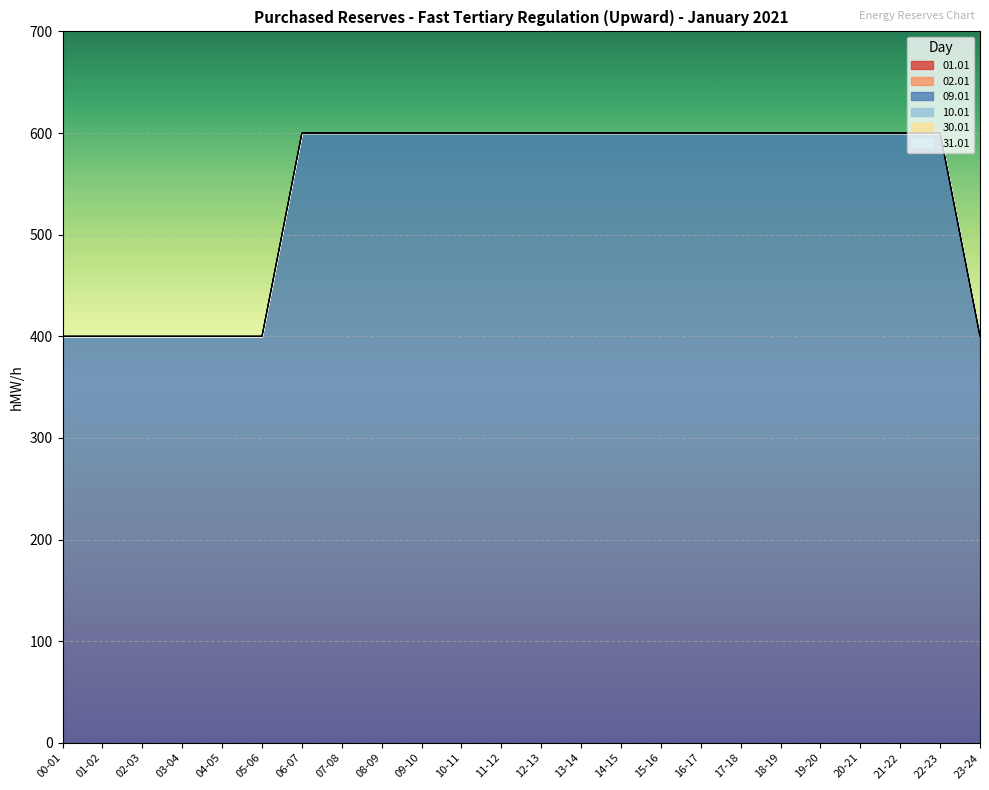

Between 18-19 and 02-03, which is larger?

18-19